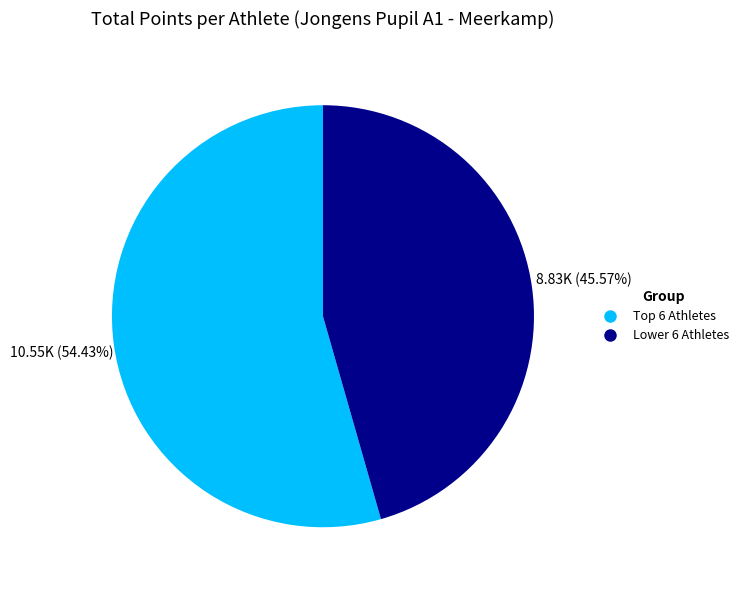

Is there a majority slice in this chart?

Yes